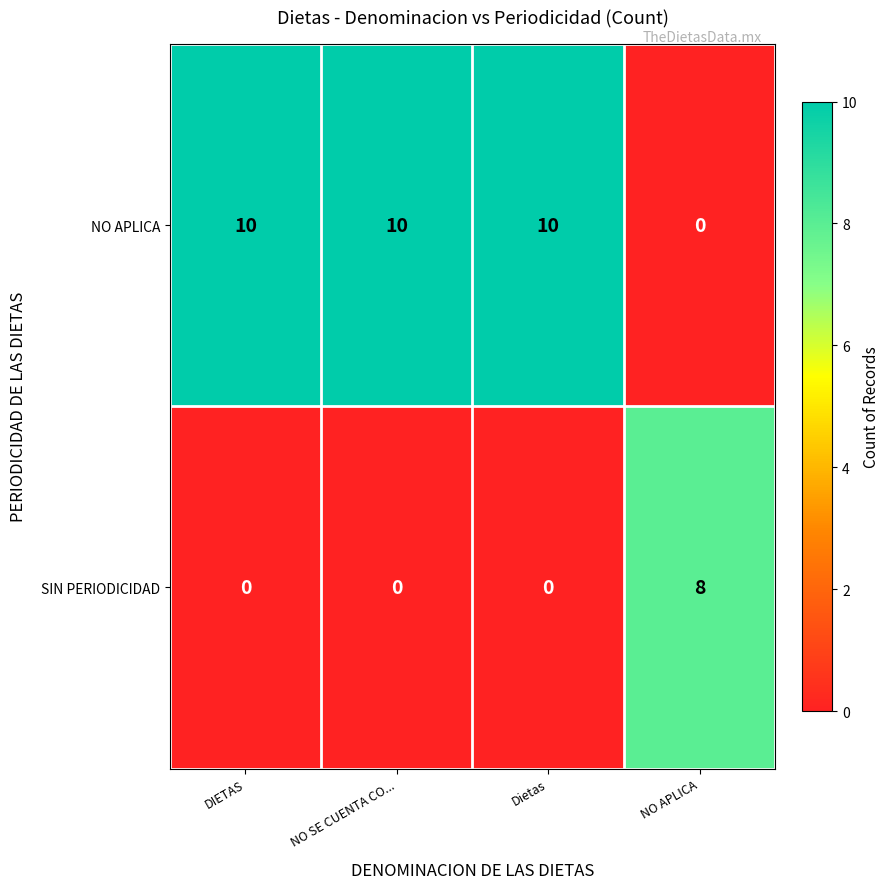

Reading right to left, transcribe all the data shown in this chart.

NO APLICA: NO APLICA=0	Dietas=10	NO SE CUENTA CO...=10	DIETAS=10
SIN PERIODICIDAD: NO APLICA=8	Dietas=0	NO SE CUENTA CO...=0	DIETAS=0